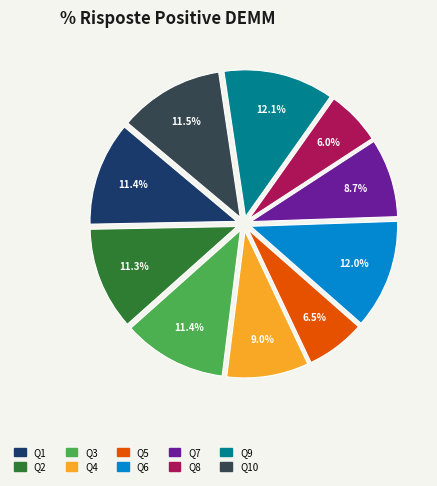

Is there any slice that represents more than half of the pie?

No